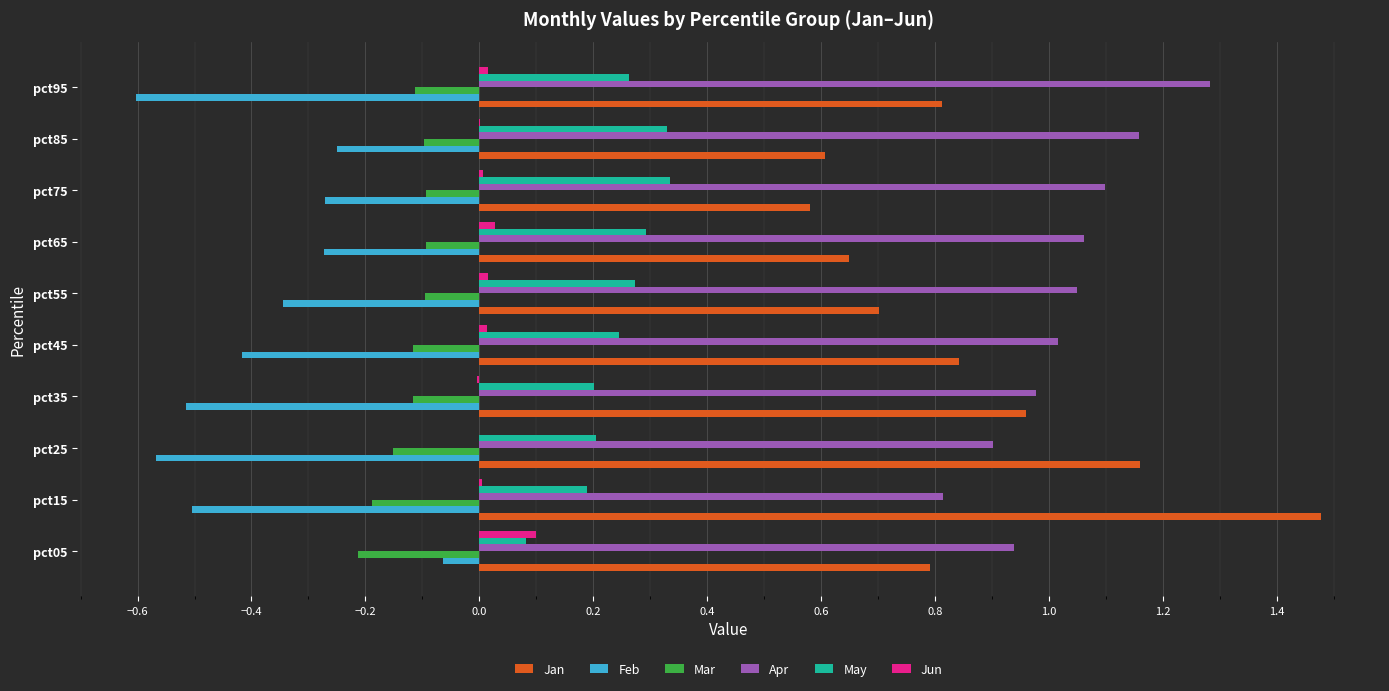

Is the value of Jun at pct25 greater than the value of May at pct35?

No